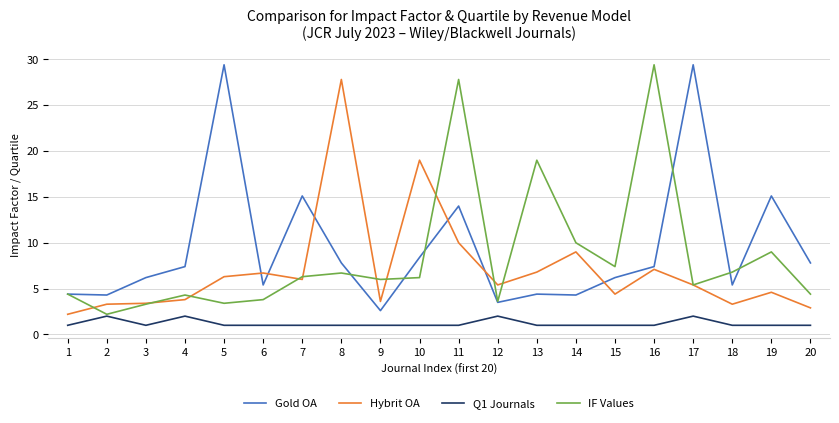

At which category is the sum across all series the highest?

11